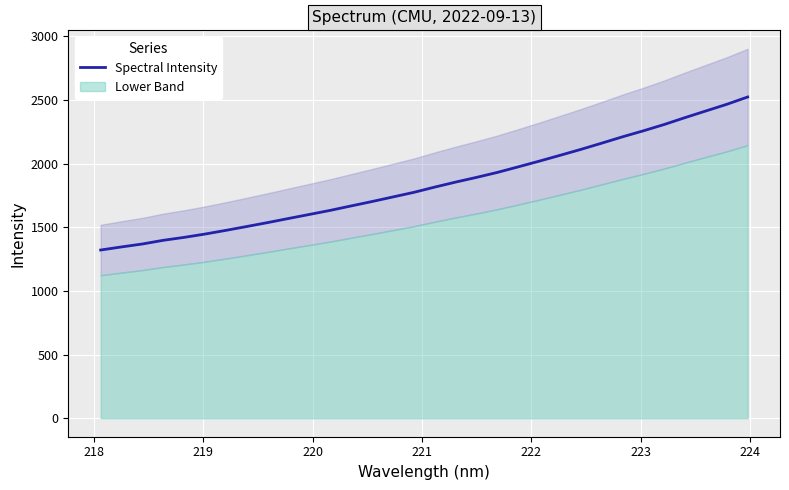

True or false: the data has more than 0 interior local peaks.

False